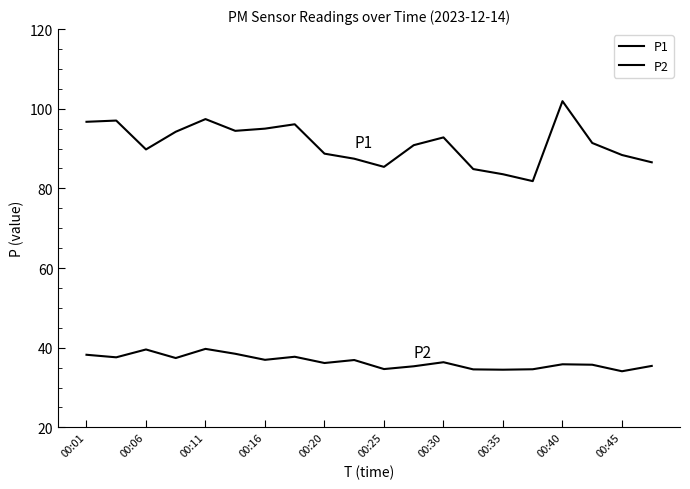

Is this an area chart (filled region under the line)?

No